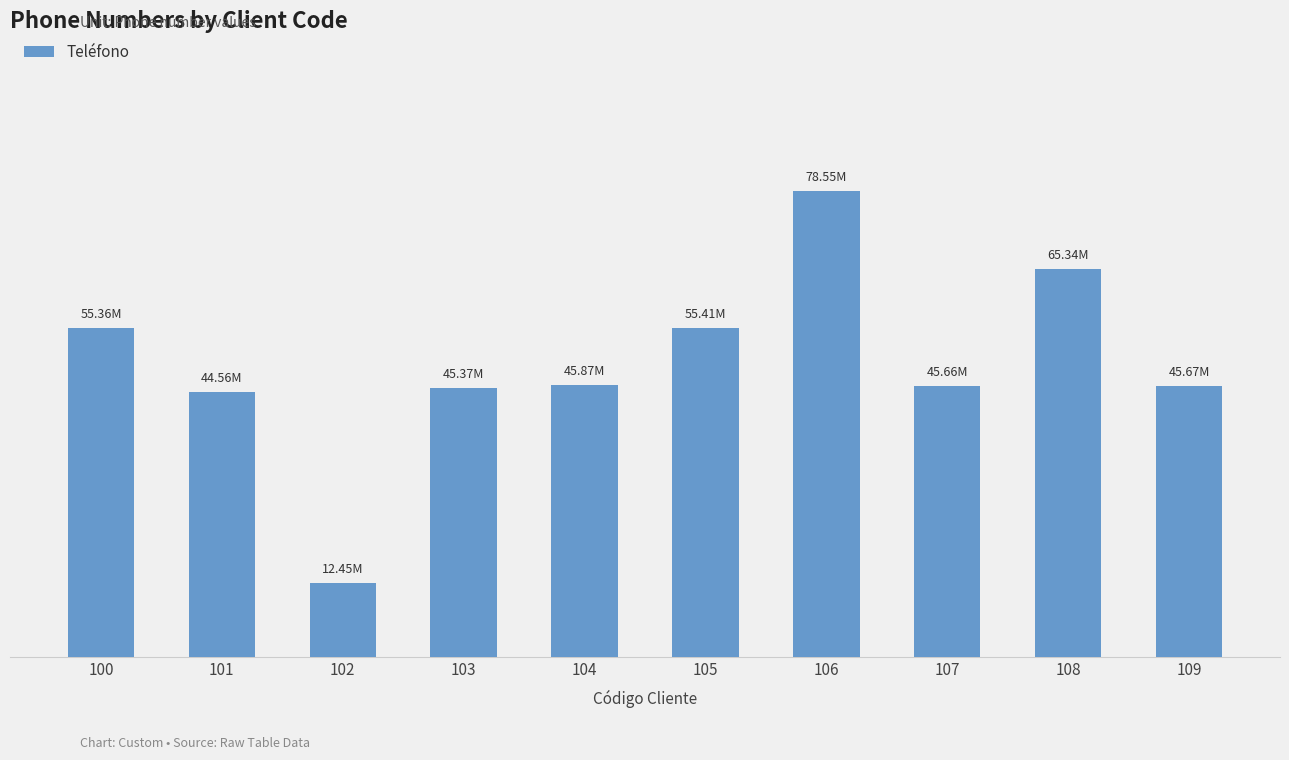

At which label does the data first exceed 45872536?

100